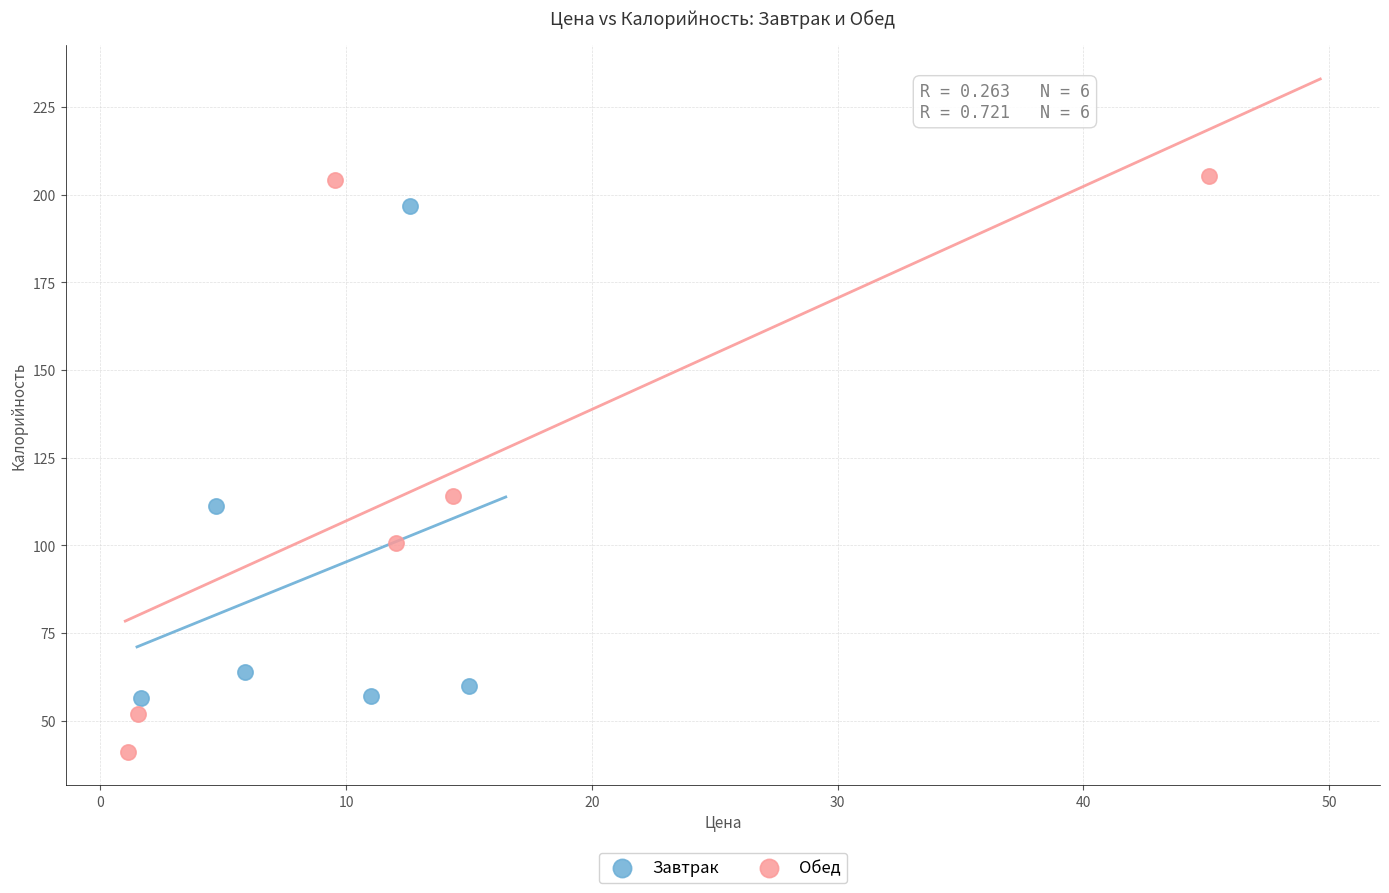

Which series contains the lowest Y value?

Обед